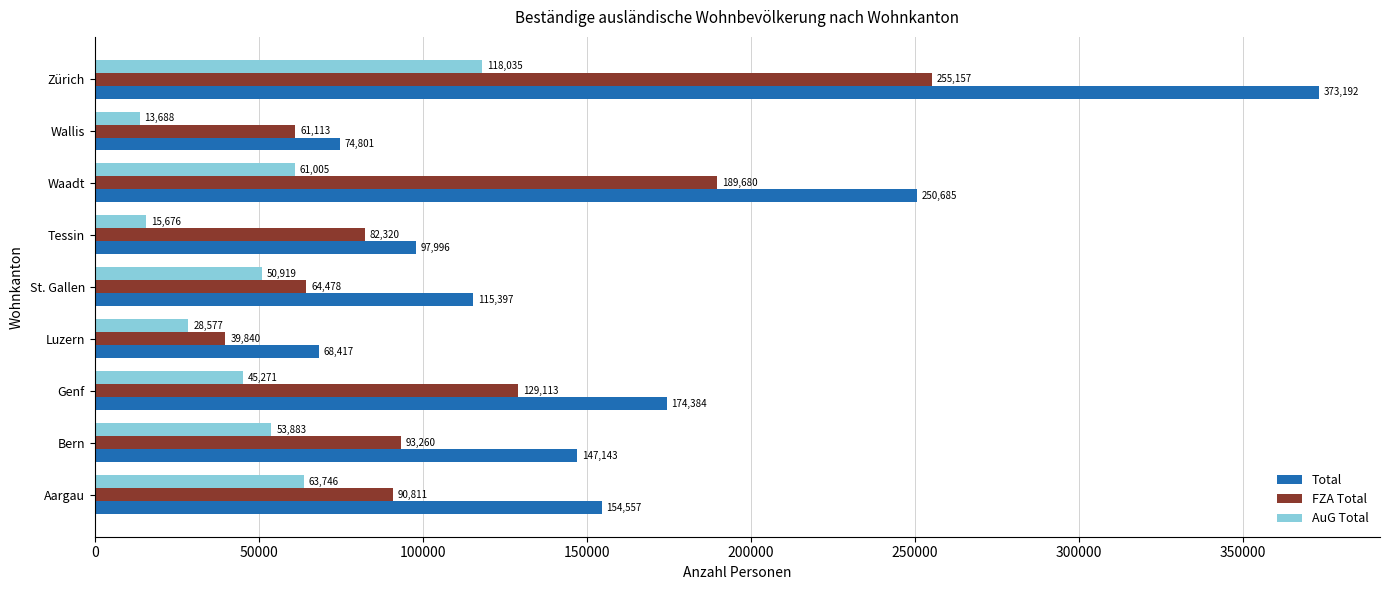

What is the sum of all FZA Total values?

1005772